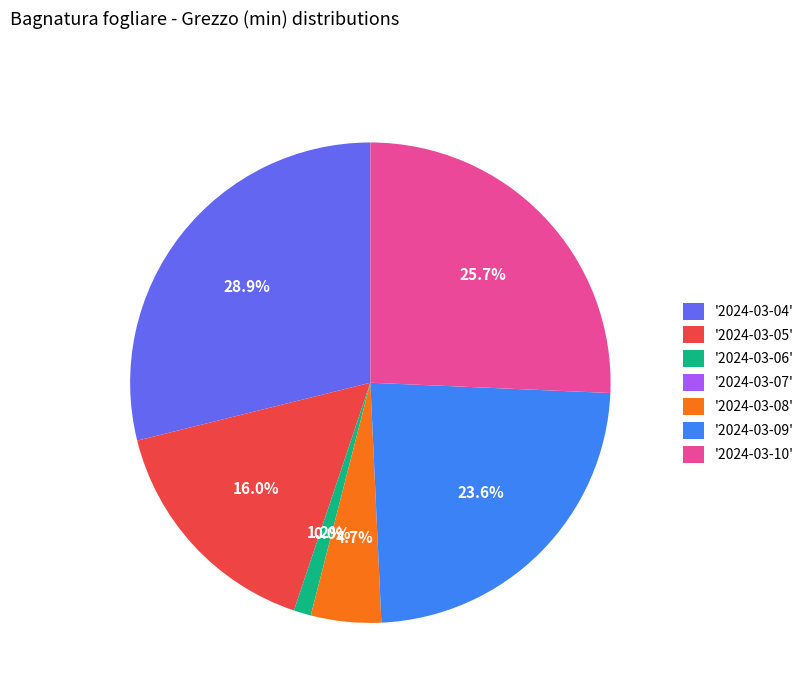

To the nearest percent, what percentage of the pie is 2024-03-09?

24%